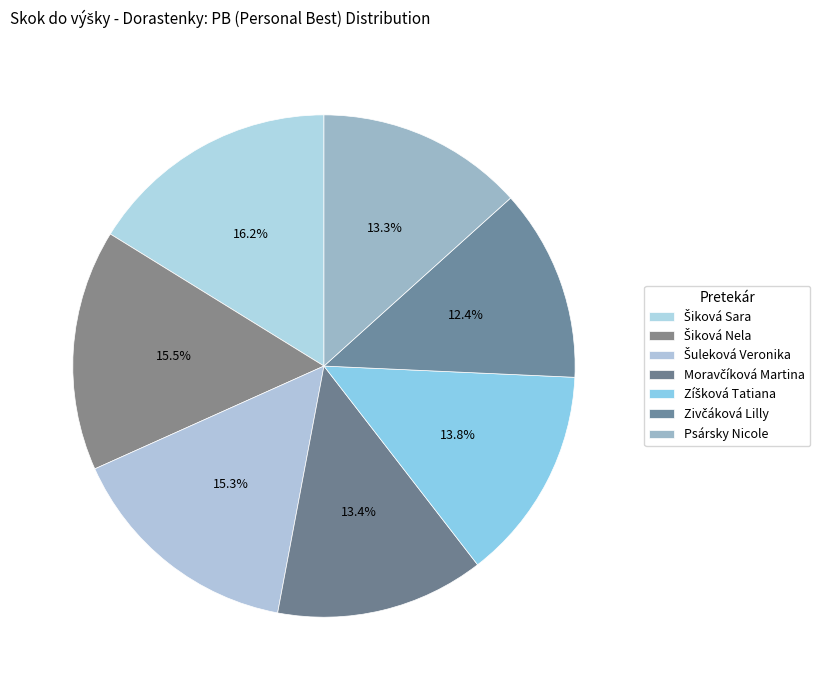

To the nearest percent, what is the average slice percentage?

14%